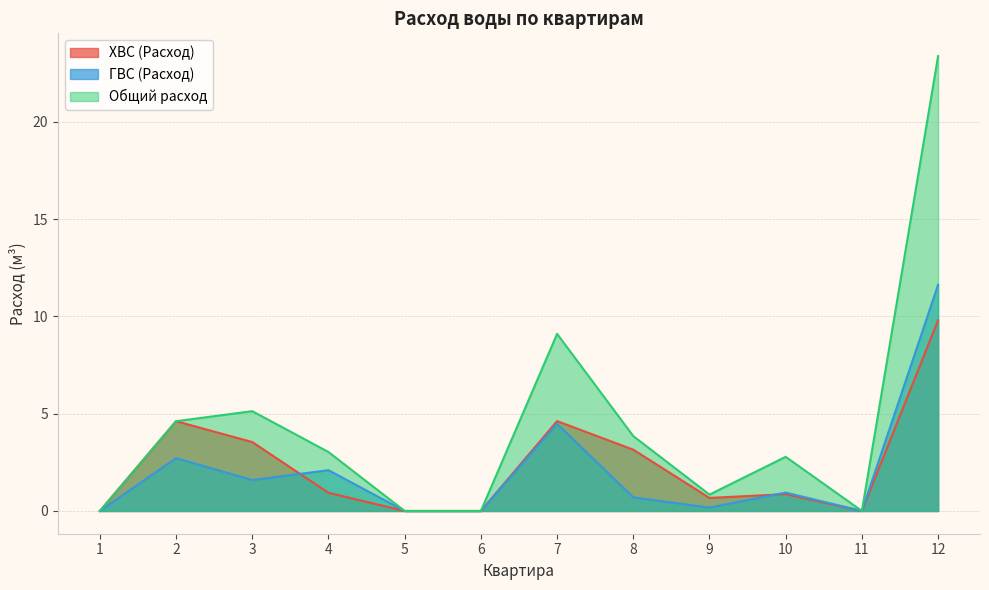

List the labels in order of ГВС (Расход) value, largest first.

12, 7, 2, 4, 3, 10, 8, 9, 1, 5, 6, 11